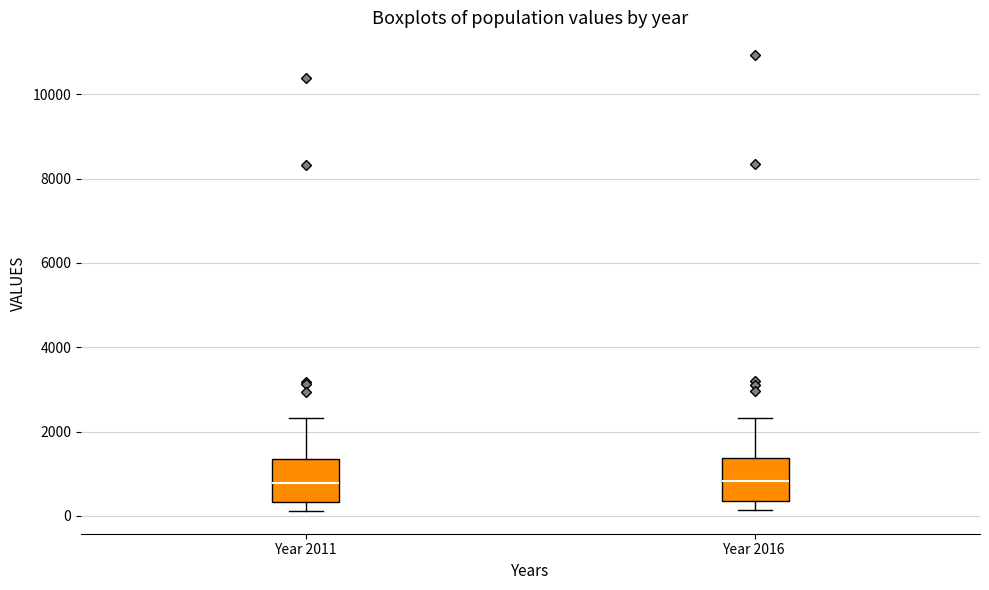

Reading left to right, read every box against the y-axis: the position of its median line, the range the box covers, and the ends of its whiskers. The values are not printed on the chart, so give them approximately, as read against the axis.

Year 2011: median 800, box 400 to 1400, whiskers 200 to 2400
Year 2016: median 800, box 400 to 1400, whiskers 200 to 2400